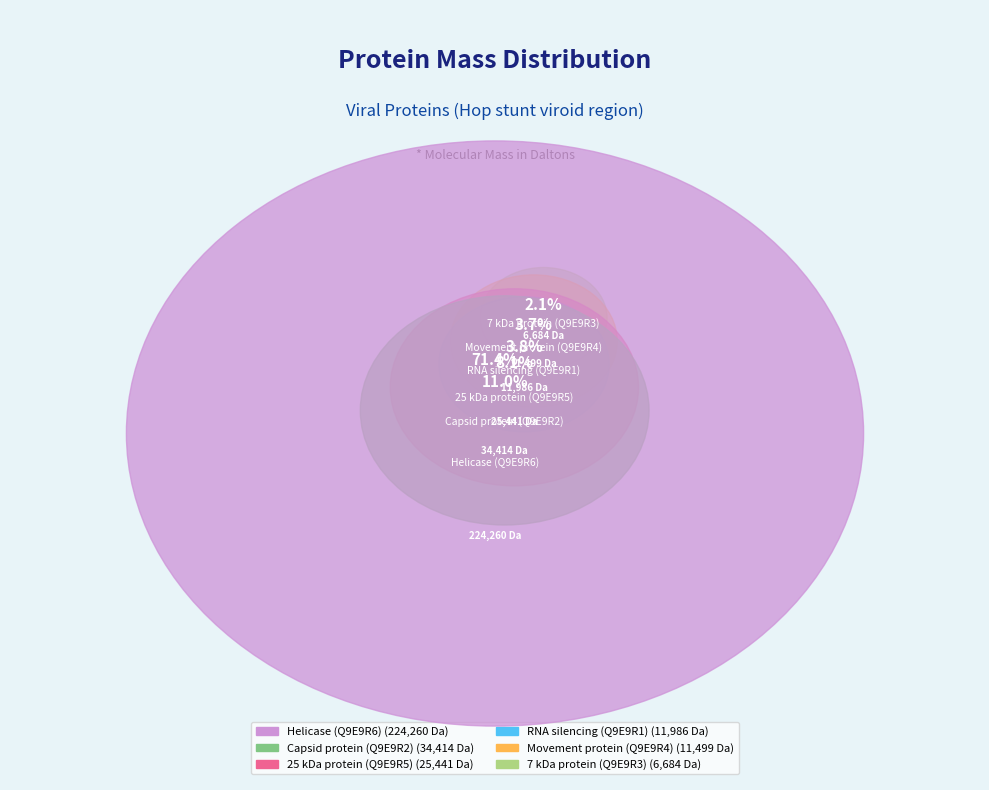

To the nearest percent, what portion does Movement protein (Q9E9R4) represent?

4%